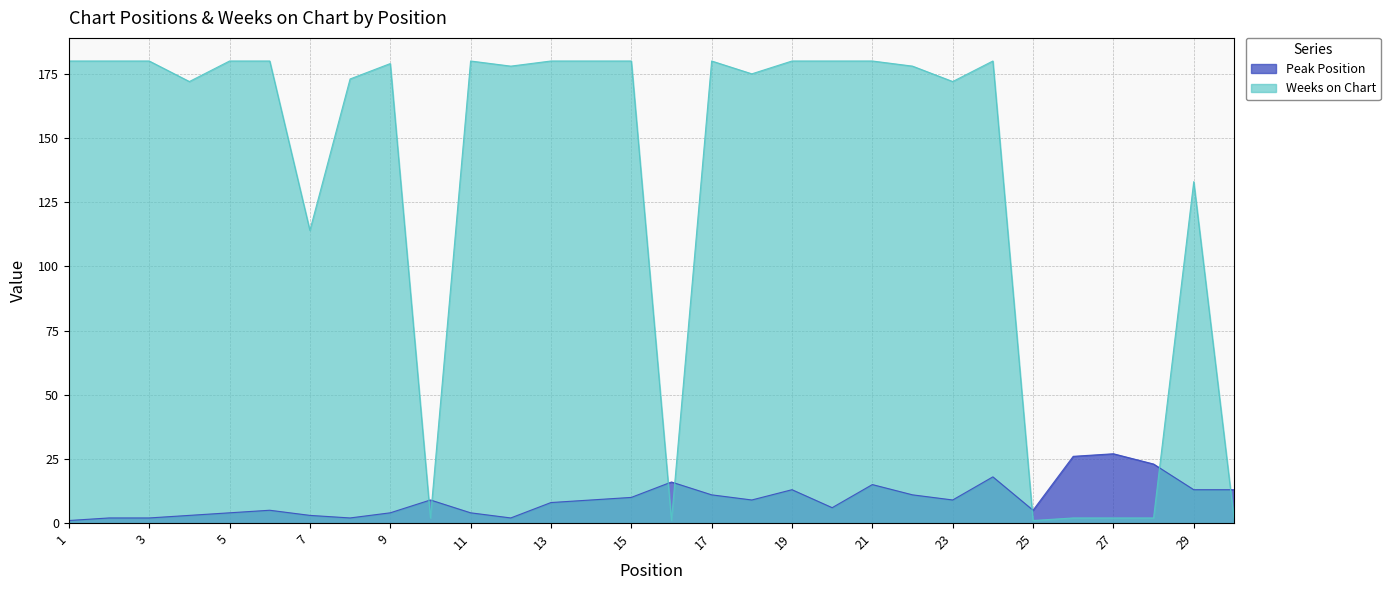

Is it true that Peak Position equals 18 at 19?

False